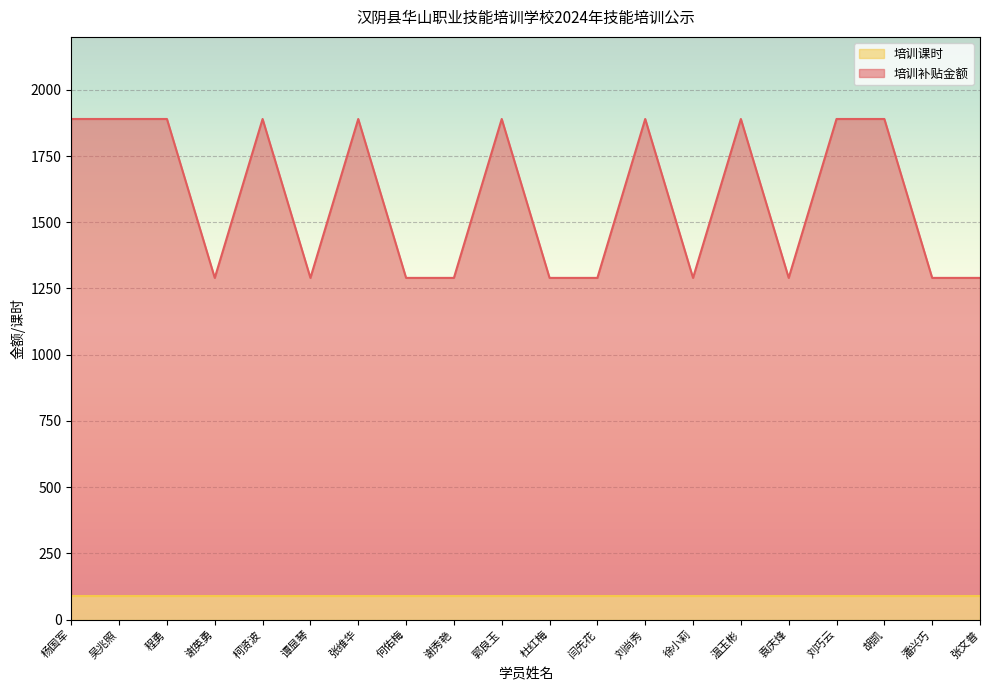

What is the maximum value for 培训课时?

90